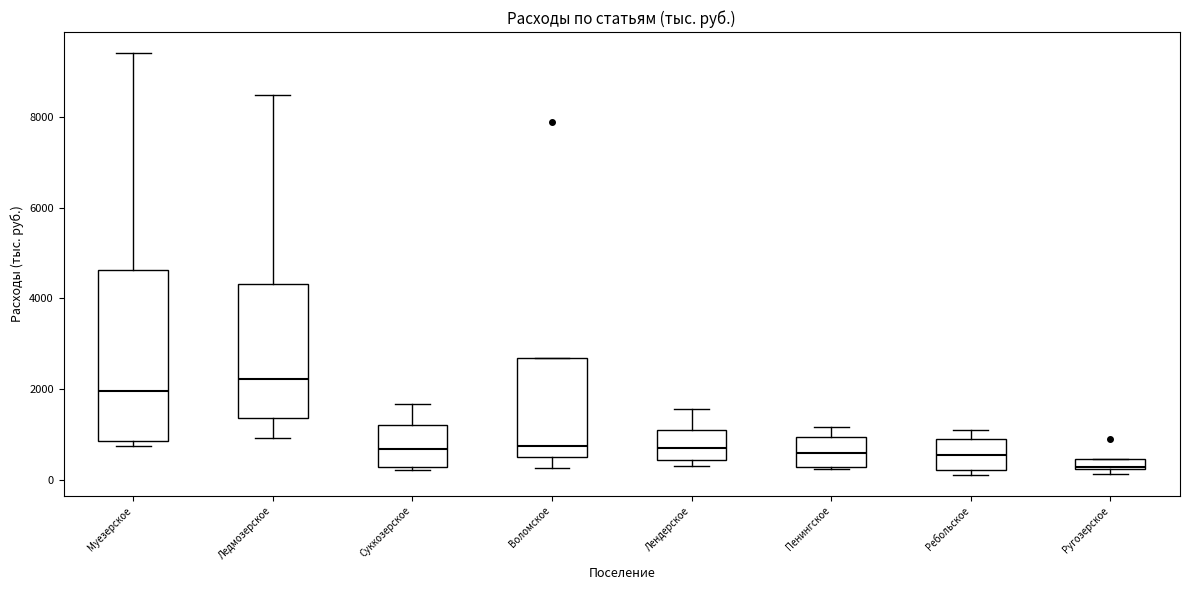

Which box is the tallest, from its lower edge to its upper edge?

Муезерское